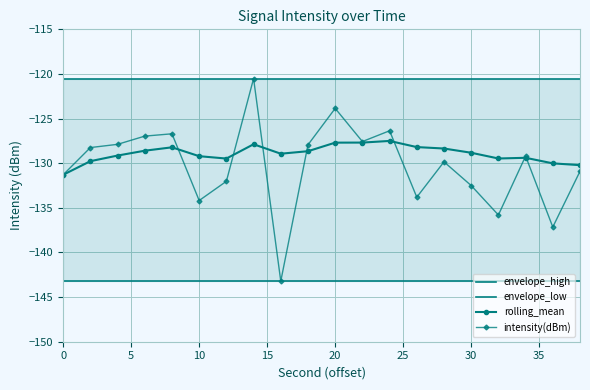

True or false: rolling_mean and envelope_high cross at least once.

False